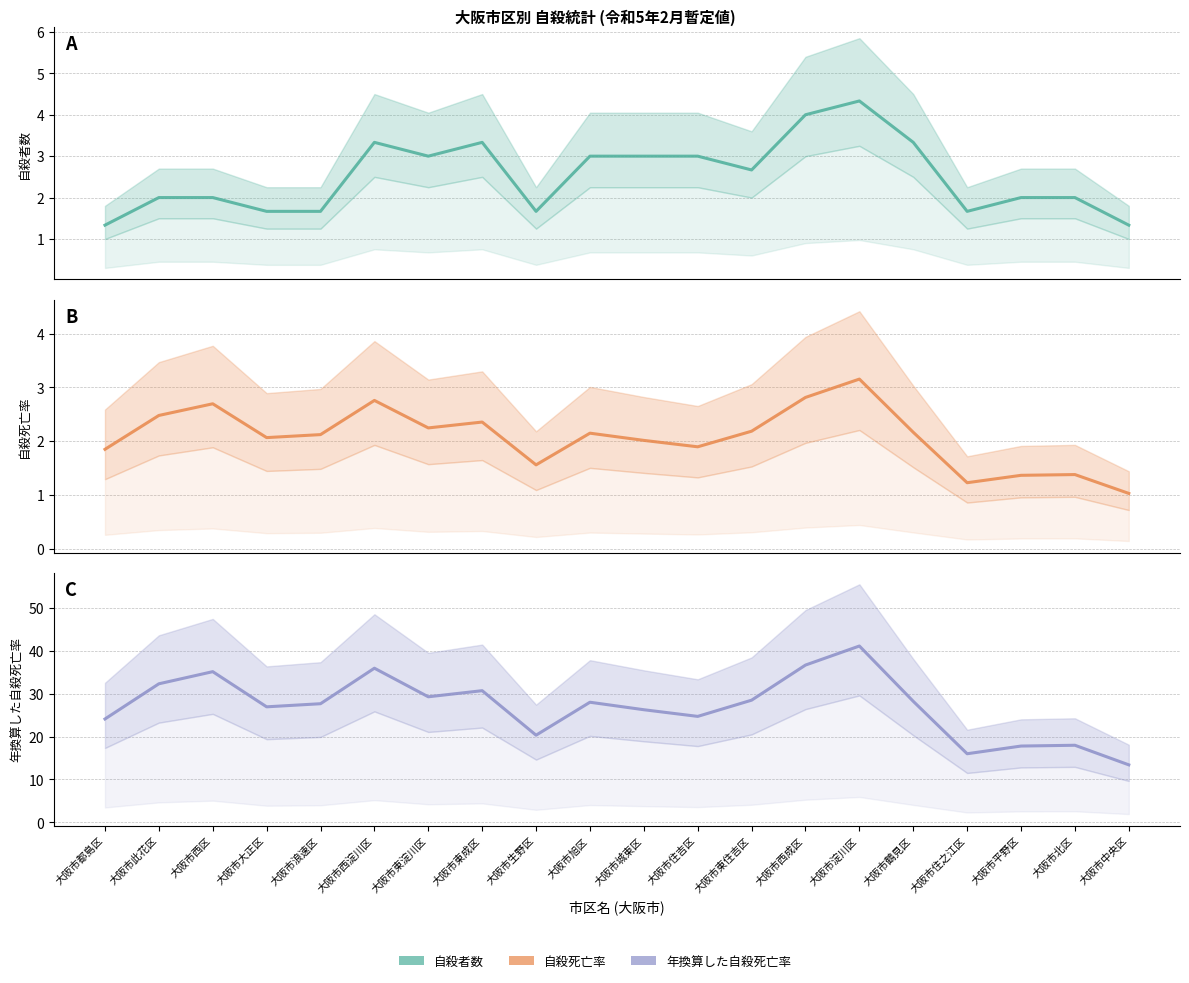

Is it true that 自殺者数 equals 1.2 at 大阪市旭区?

False